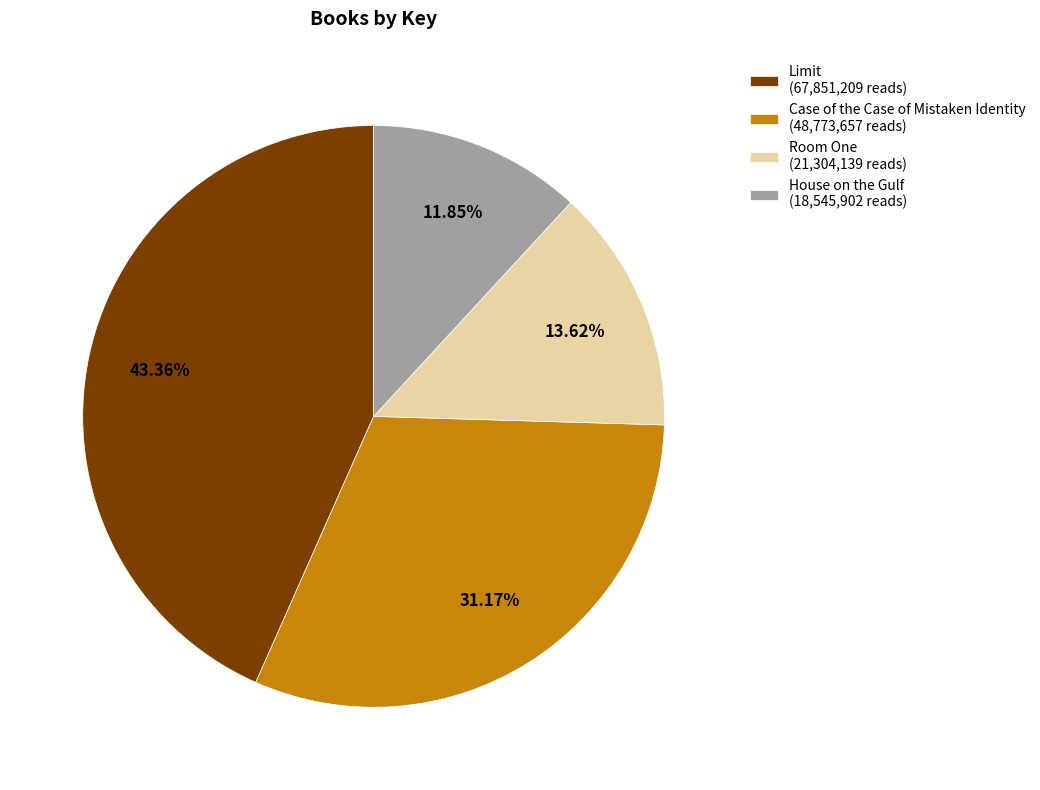

Does Case of the Case of Mistaken Identity account for over 50% of the chart?

No